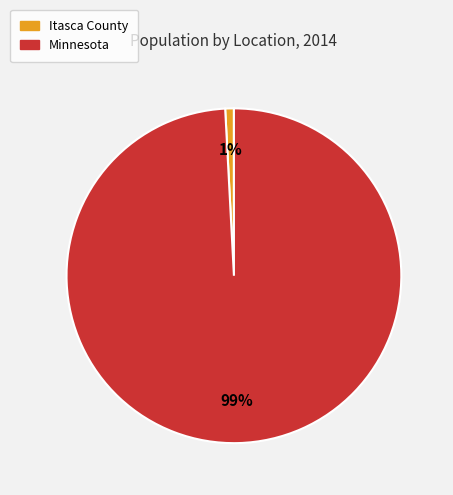

Which slice represents more than half of the pie?

Minnesota